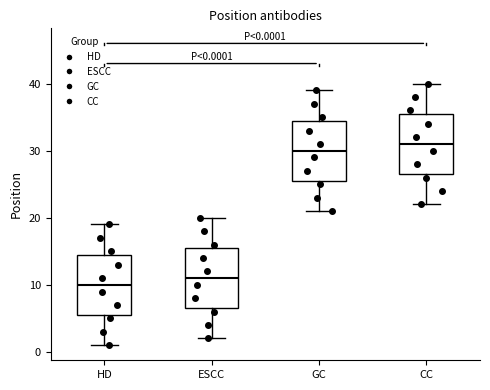

Which box's median line is the lowest?

HD